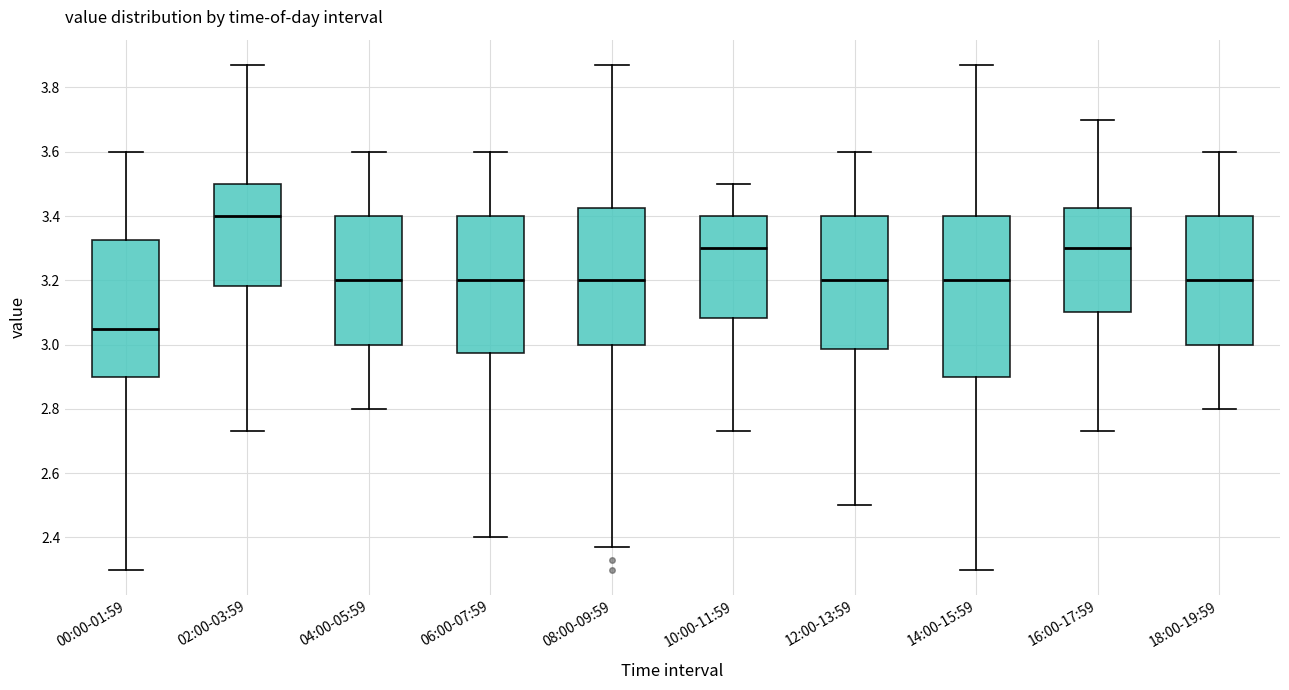

Reading left to right, read every box against the y-axis: the position of its median line, the range the box covers, and the ends of its whiskers. The values are not printed on the chart, so give them approximately, as read against the axis.

00:00-01:59: median 3.06, box 2.90 to 3.32, whiskers 2.30 to 3.60
02:00-03:59: median 3.40, box 3.18 to 3.50, whiskers 2.74 to 3.88
04:00-05:59: median 3.20, box 3.00 to 3.40, whiskers 2.80 to 3.60
06:00-07:59: median 3.20, box 2.98 to 3.40, whiskers 2.40 to 3.60
08:00-09:59: median 3.20, box 3.00 to 3.42, whiskers 2.38 to 3.88
10:00-11:59: median 3.30, box 3.08 to 3.40, whiskers 2.74 to 3.50
12:00-13:59: median 3.20, box 2.98 to 3.40, whiskers 2.50 to 3.60
14:00-15:59: median 3.20, box 2.90 to 3.40, whiskers 2.30 to 3.88
16:00-17:59: median 3.30, box 3.10 to 3.42, whiskers 2.74 to 3.70
18:00-19:59: median 3.20, box 3.00 to 3.40, whiskers 2.80 to 3.60